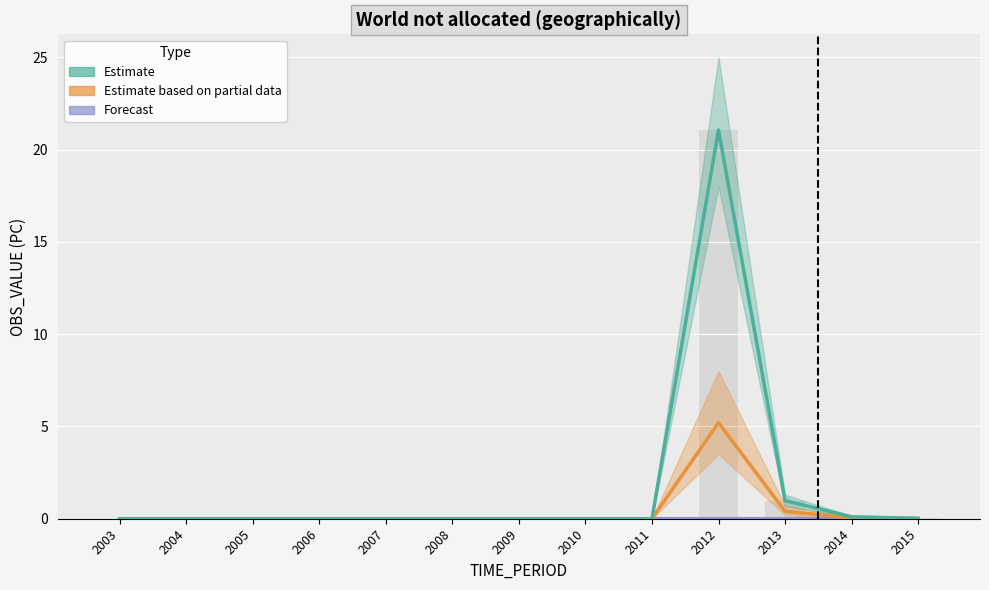

What is the highest value of the Estimate series?

21.1